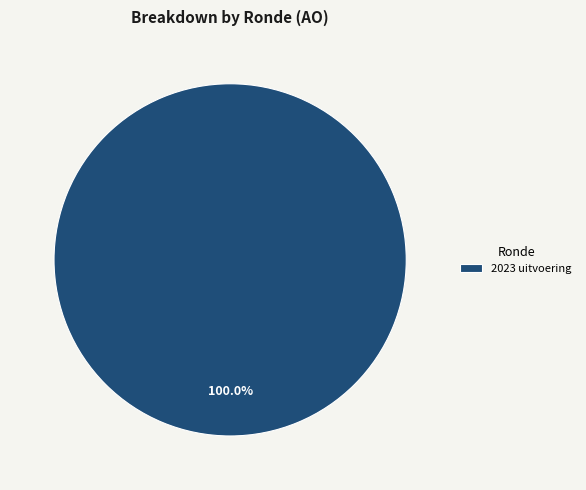

Does any single category account for the majority?

Yes